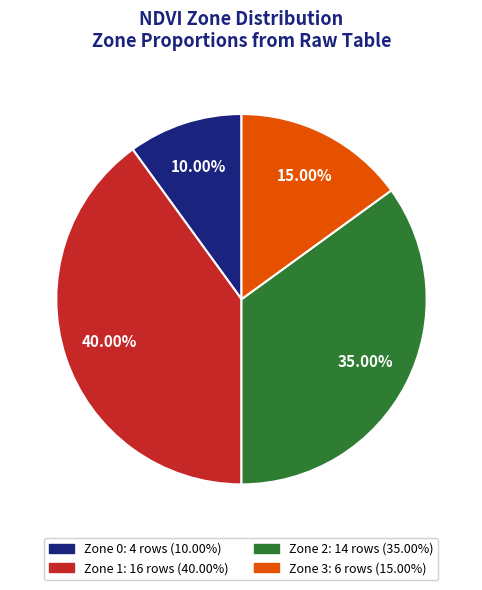

Rank the categories by value from highest to lowest.

Zone 1, Zone 2, Zone 3, Zone 0